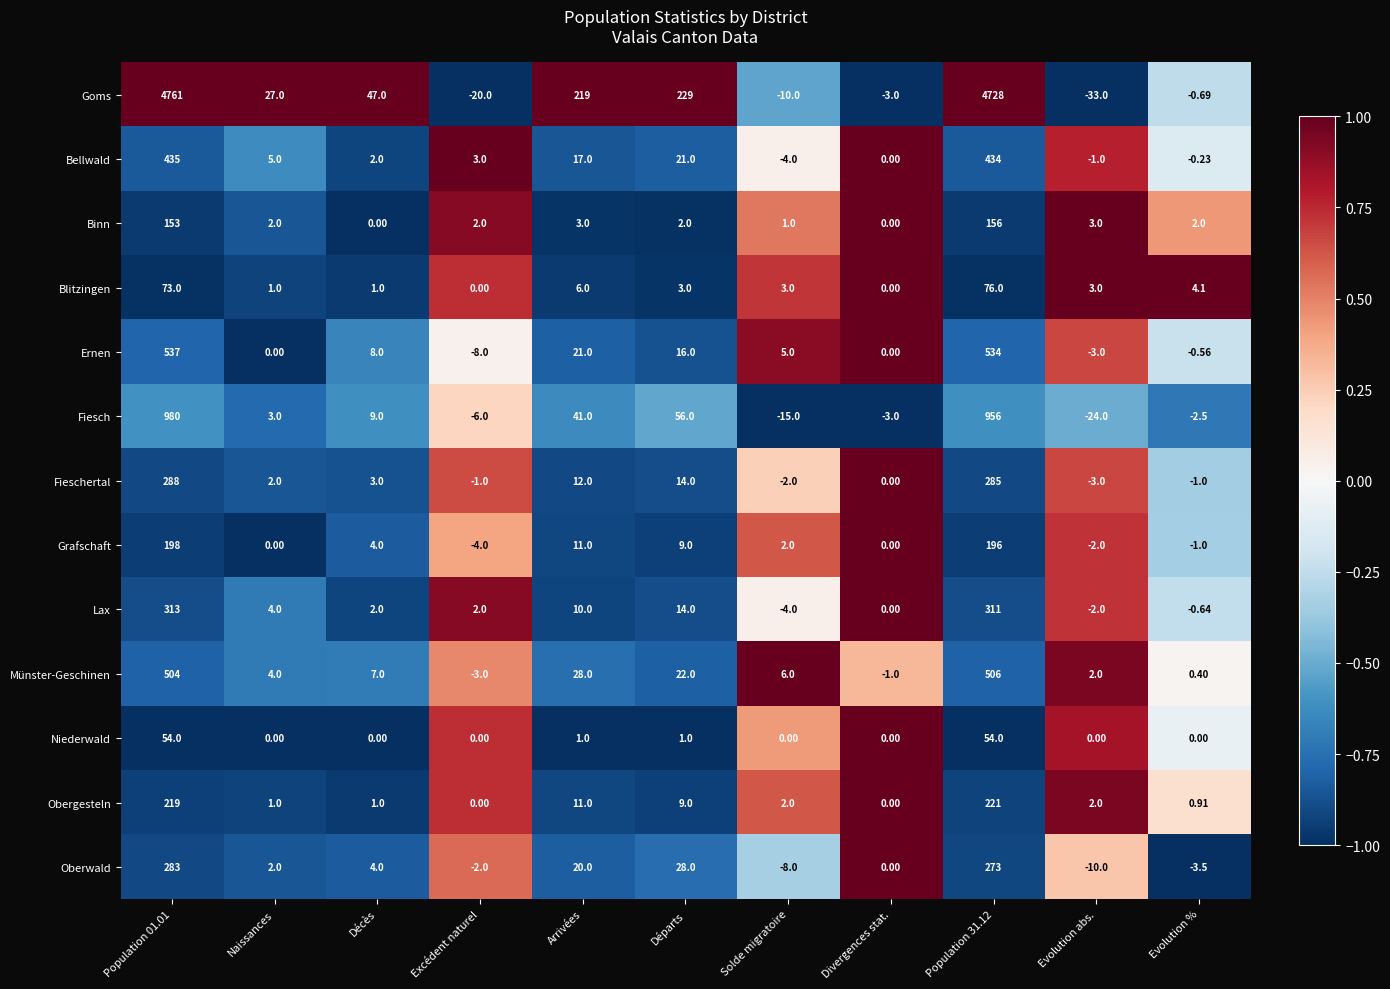

List the series in order of their peak value, highest first.

Goms, Fiesch, Ernen, Münster-Geschinen, Bellwald, Lax, Fieschertal, Oberwald, Obergesteln, Grafschaft, Binn, Blitzingen, Niederwald